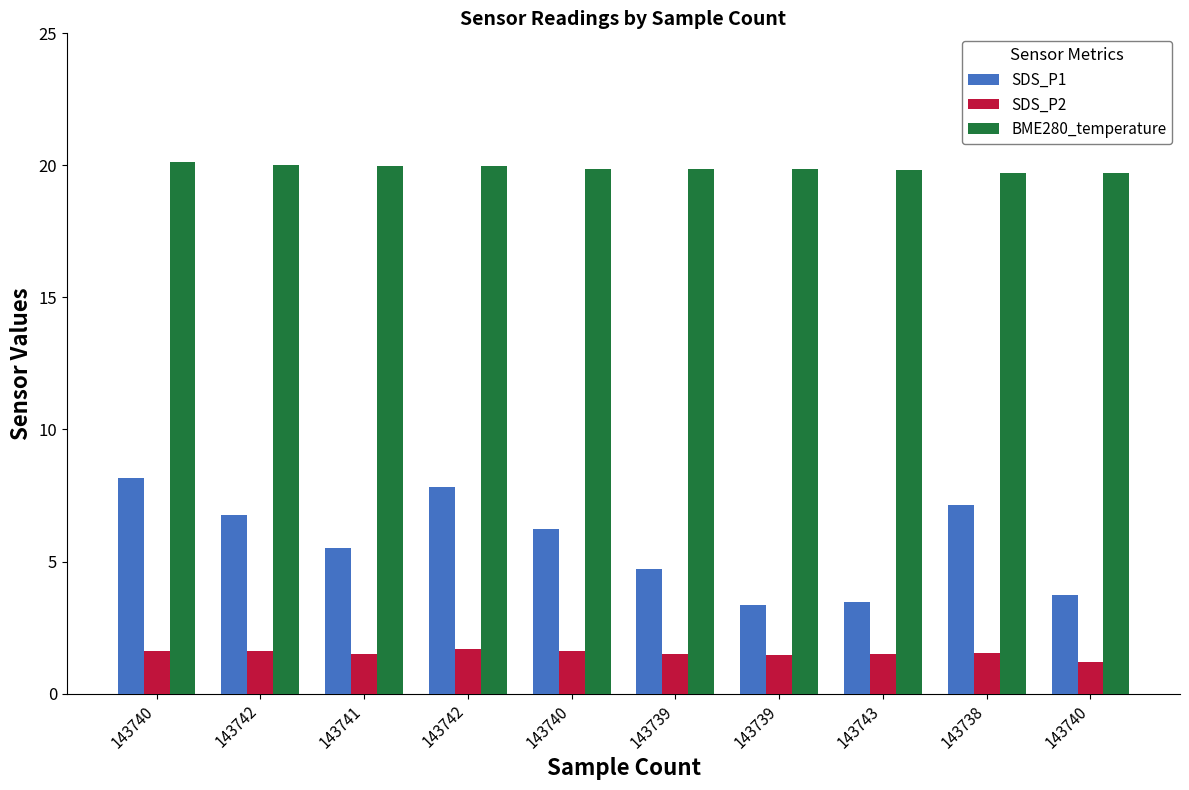

Does the chart contain any negative values?

No